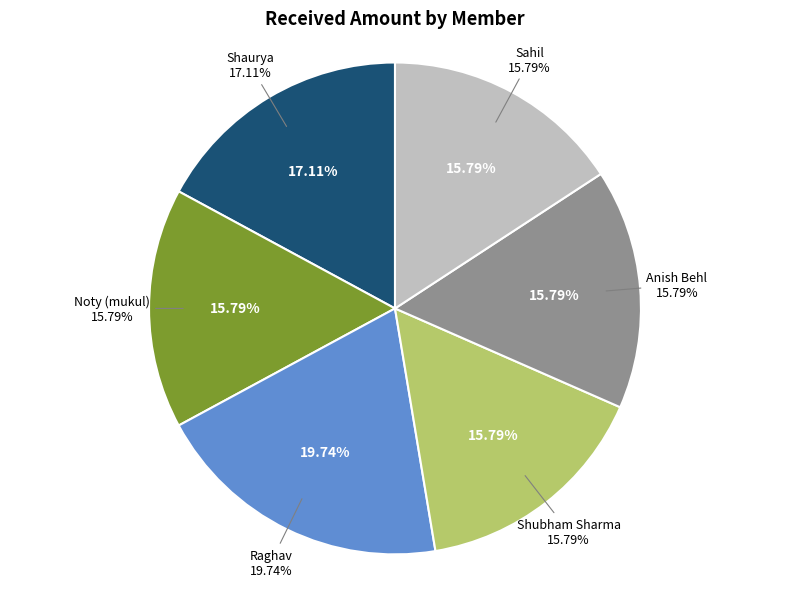

To the nearest percent, what percentage of the pie is Shaurya?

17%